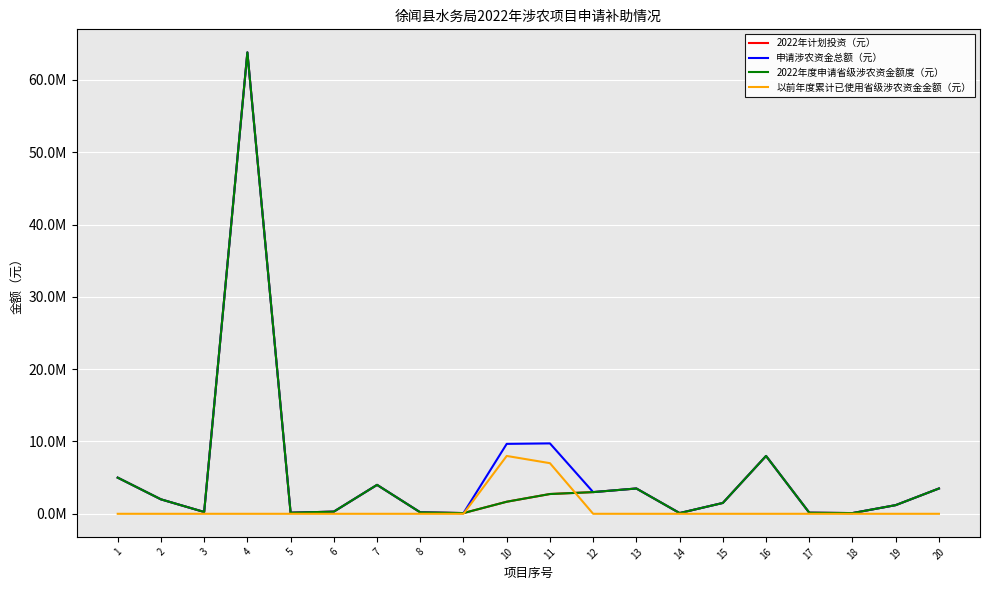

What is the value of the 2022年计划投资（元） point at the 17th from the left?

150000